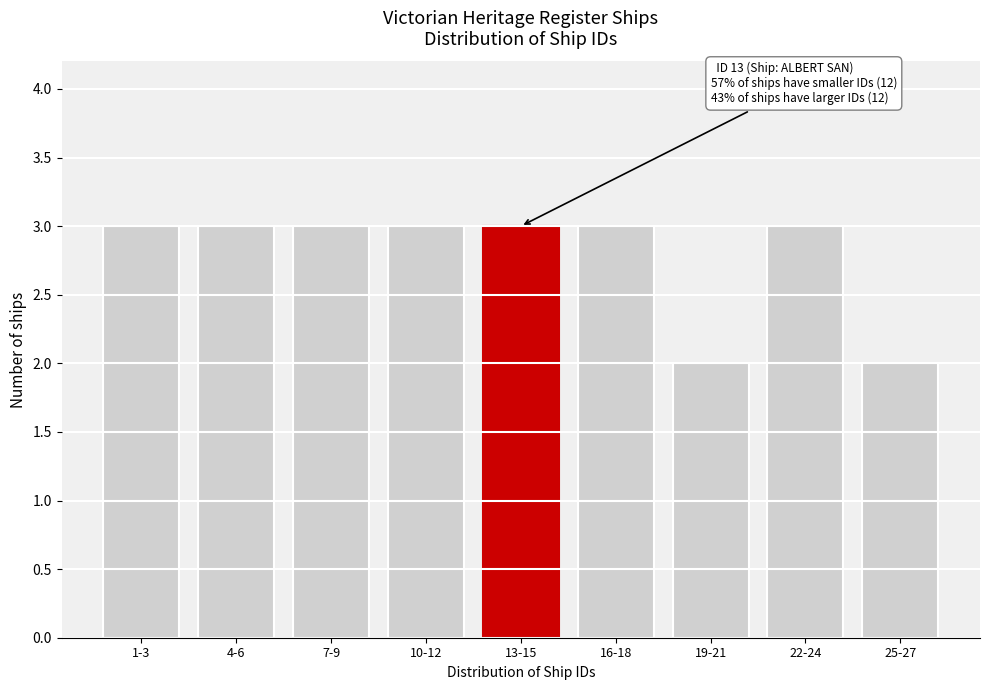

Reading right to left, extract all data points from this chart.

25-27=2	22-24=3	19-21=2	16-18=3	13-15=3	10-12=3	7-9=3	4-6=3	1-3=3